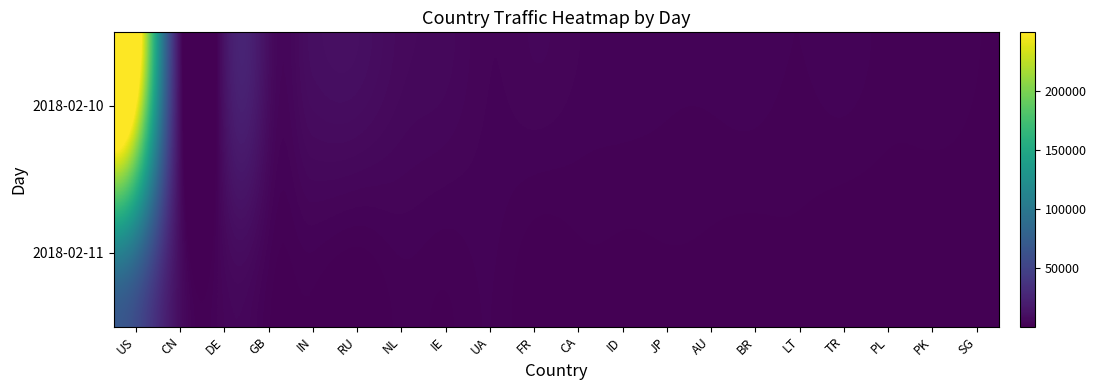

Which label corresponds to the smallest value in the chart?

TR